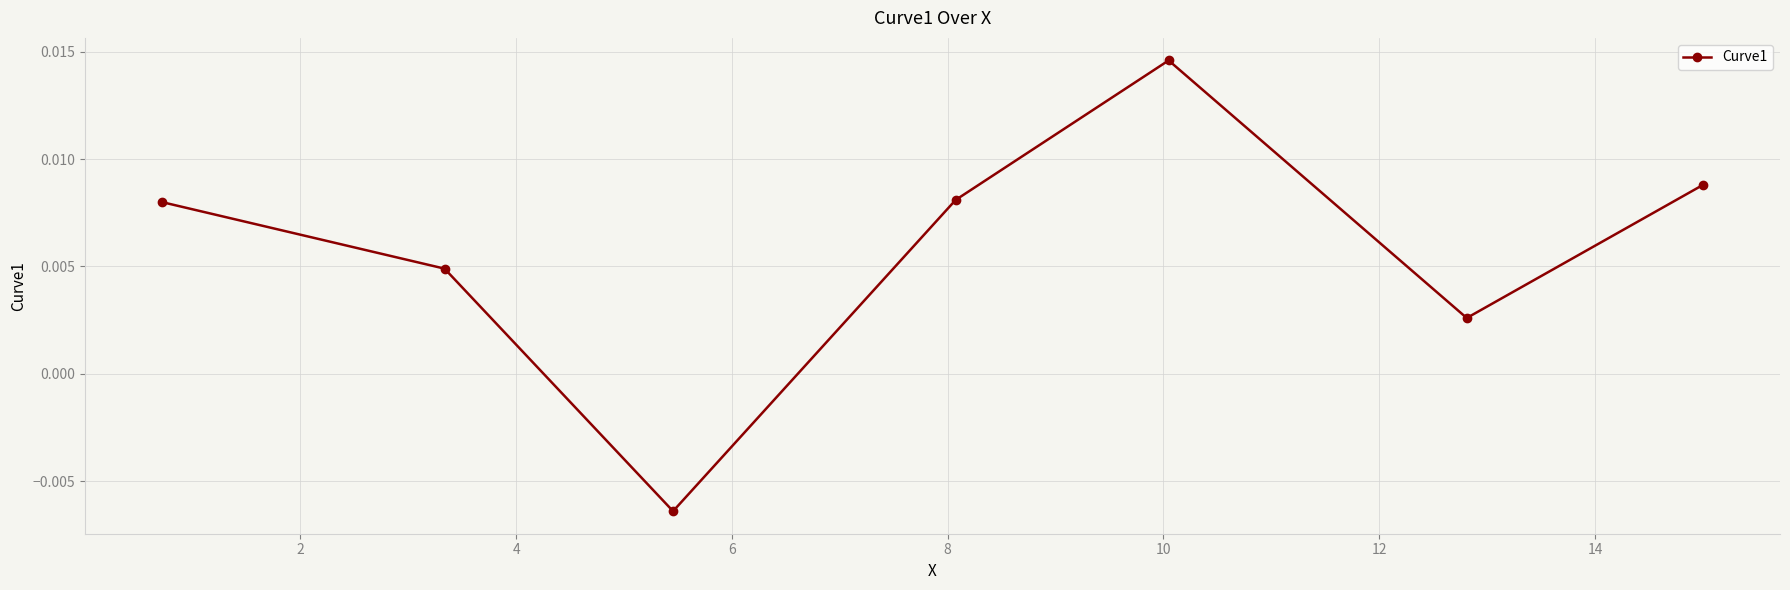

Count the values in the range 0 to 1.

6